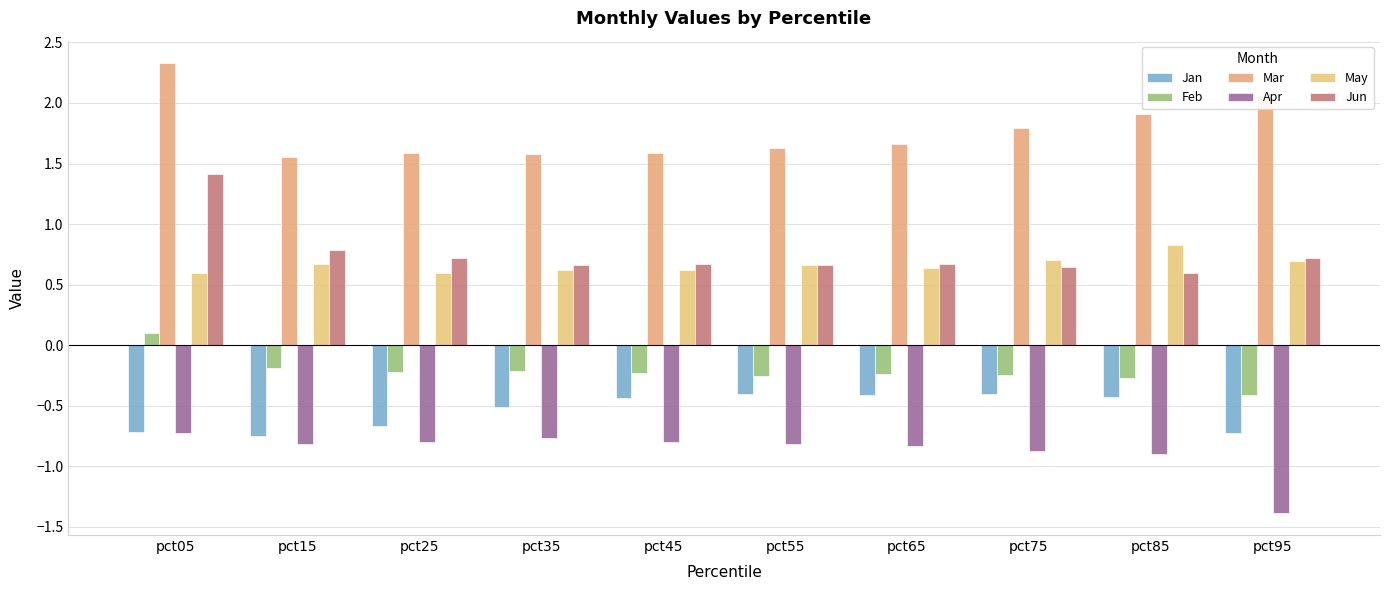

What is the sum of all Mar values?

17.7